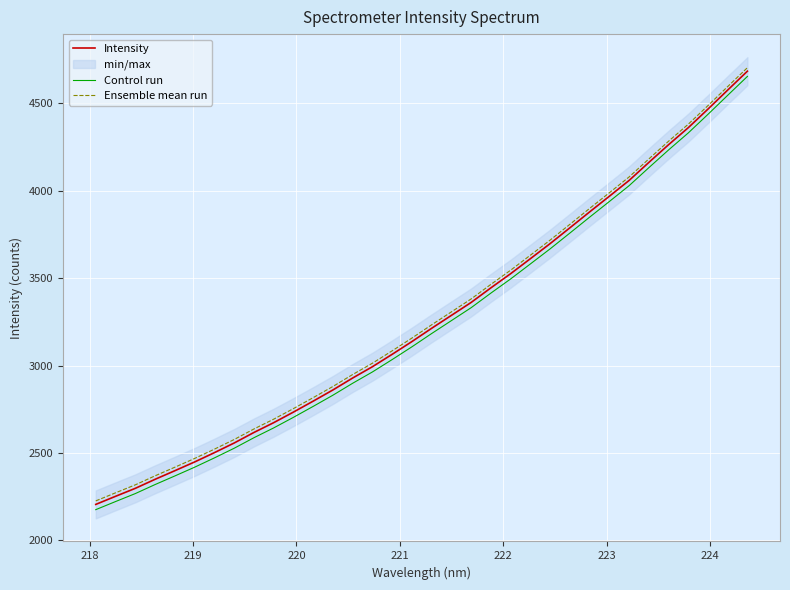

What are all the series names shown in the legend?

Intensity, Control run, Ensemble mean run